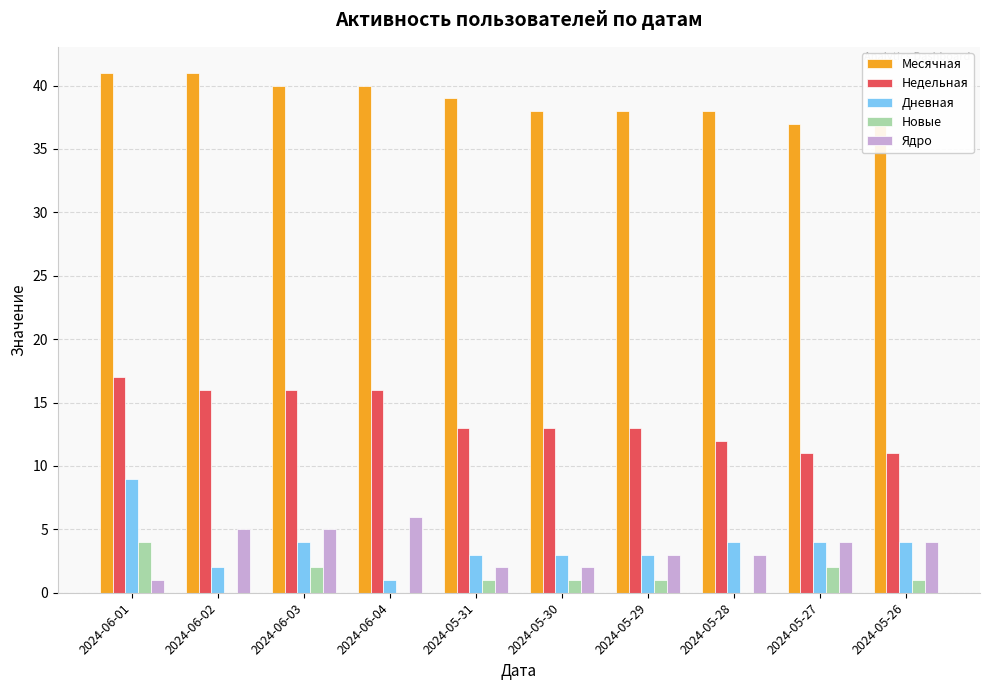

What is the total value across all series at 2024-06-02?

64